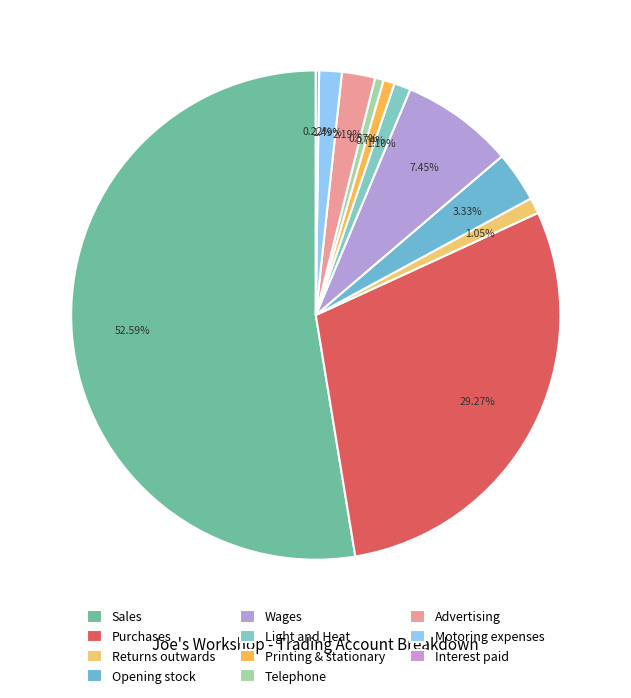

To the nearest percent, what percentage of the pie is Opening stock?

3%